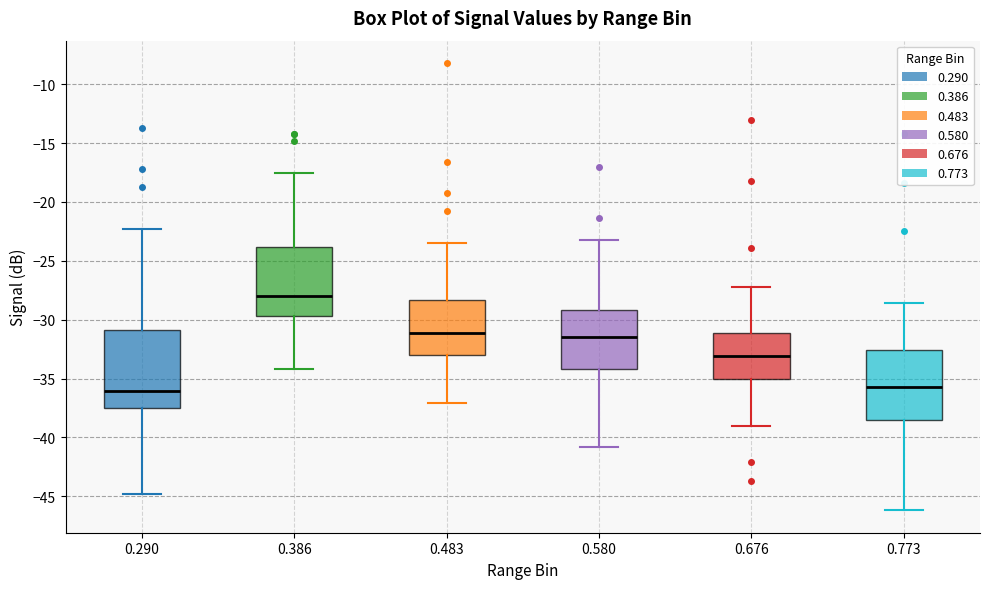

Reading left to right, read every box against the y-axis: the position of its median line, the range the box covers, and the ends of its whiskers. The values are not printed on the chart, so give them approximately, as read against the axis.

0.290: median -36.0, box -37.5 to -31.0, whiskers -45.0 to -22.5
0.386: median -28.0, box -29.5 to -24.0, whiskers -34.0 to -17.5
0.483: median -31.0, box -33.0 to -28.5, whiskers -37.0 to -23.5
0.580: median -31.5, box -34.0 to -29.0, whiskers -41.0 to -23.0
0.676: median -33.0, box -35.0 to -31.0, whiskers -39.0 to -27.0
0.773: median -35.5, box -38.5 to -32.5, whiskers -46.0 to -28.5